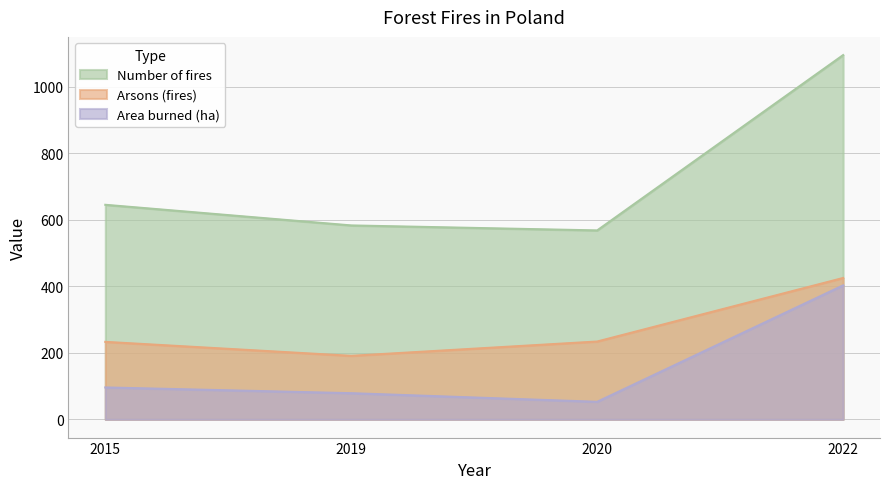

True or false: Number of fires and Area burned (ha) cross at least once.

False